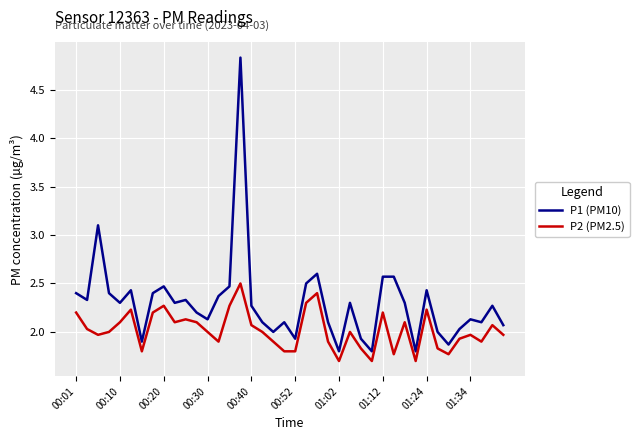

What is the maximum value for P2 (PM2.5)?

2.5